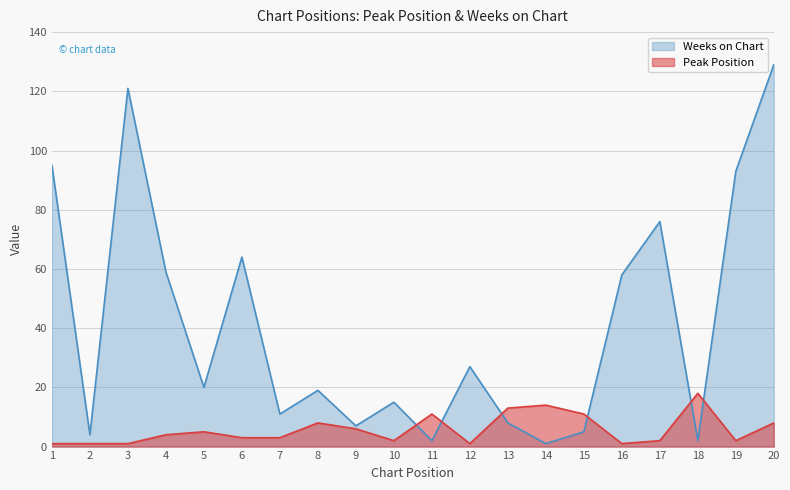

Reading left to right, list all the values displayed in this chart.

Peak Position: 1	1	1	4	5	3	3	8	6	2	11	1	13	14	11	1	2	18	2	8
Weeks on Chart: 95	4	121	59	20	64	11	19	7	15	2	27	8	1	5	58	76	2	93	129